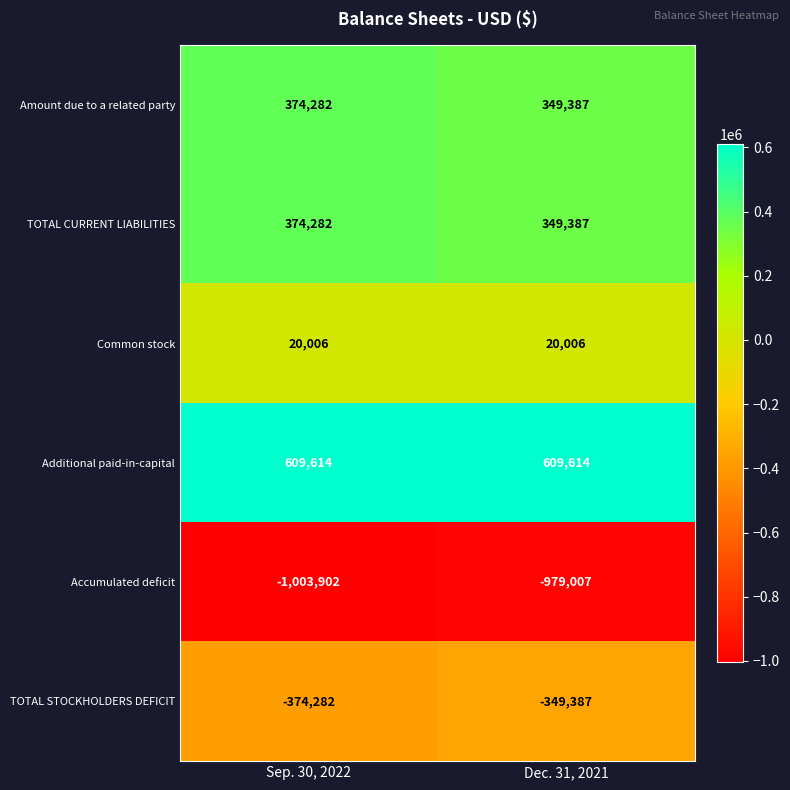

Is it true that TOTAL CURRENT LIABILITIES equals 374282 at Sep. 30, 2022?

True